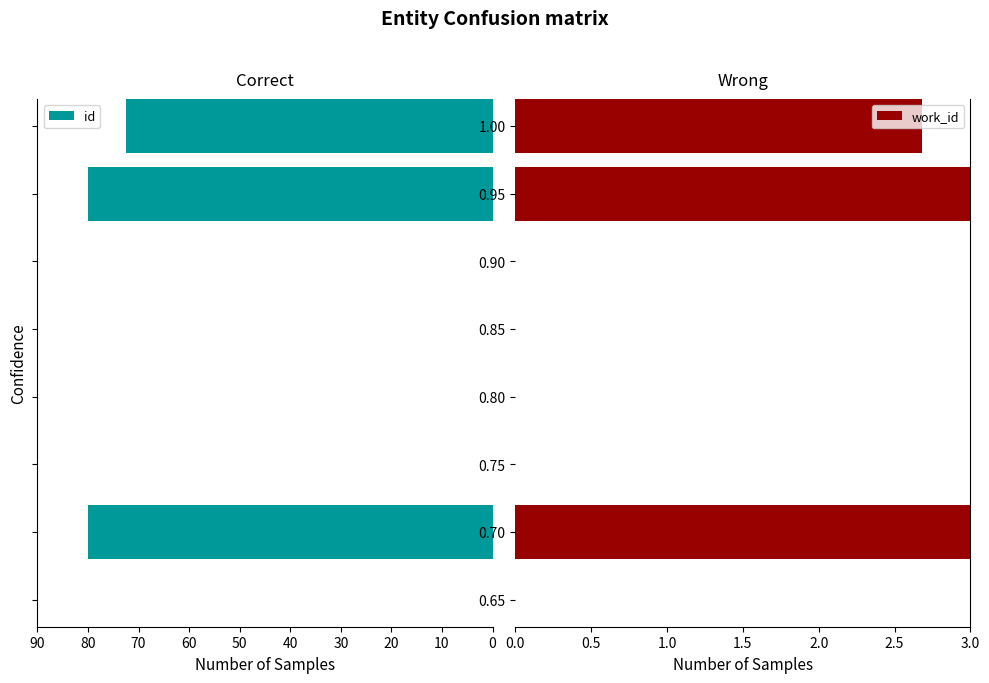

What is the value of the id bar at the 2nd from the left?

80.0